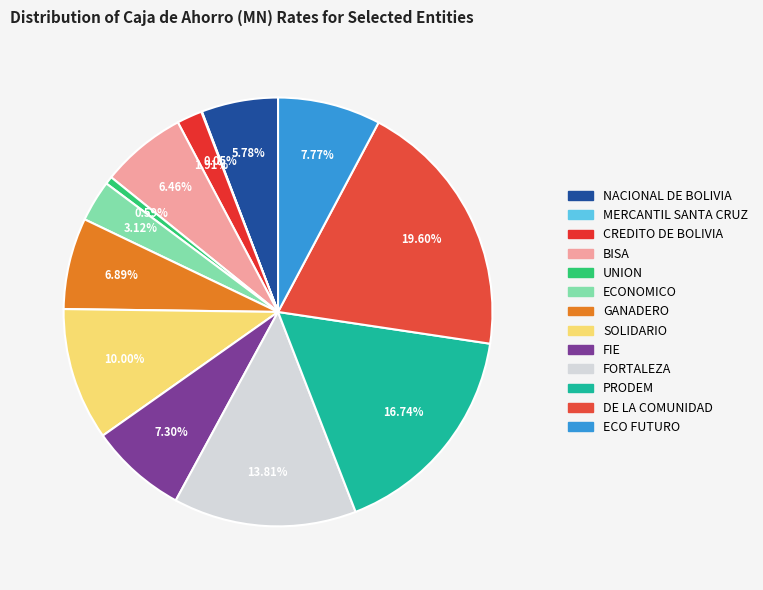

Is it true that ECO FUTURO is 15% of the pie?

False